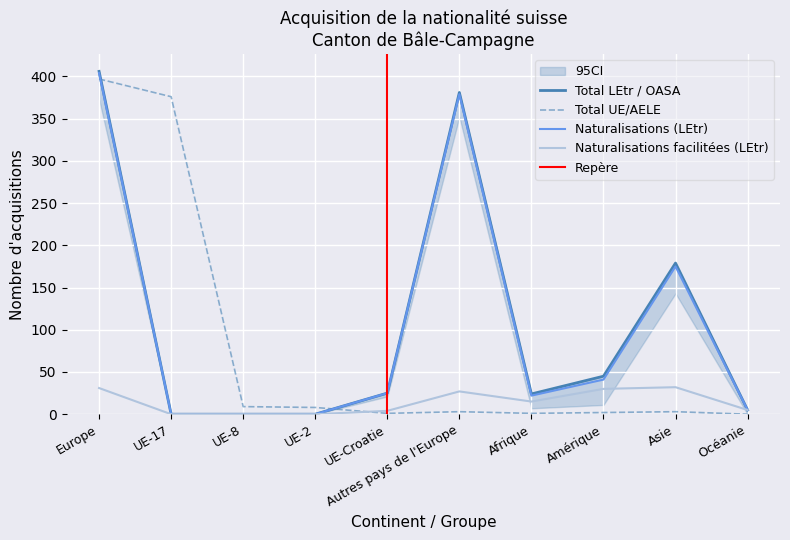

What is the sum of the Naturalisations facilitées (LEtr) values at UE-Croatie and Afrique?

19